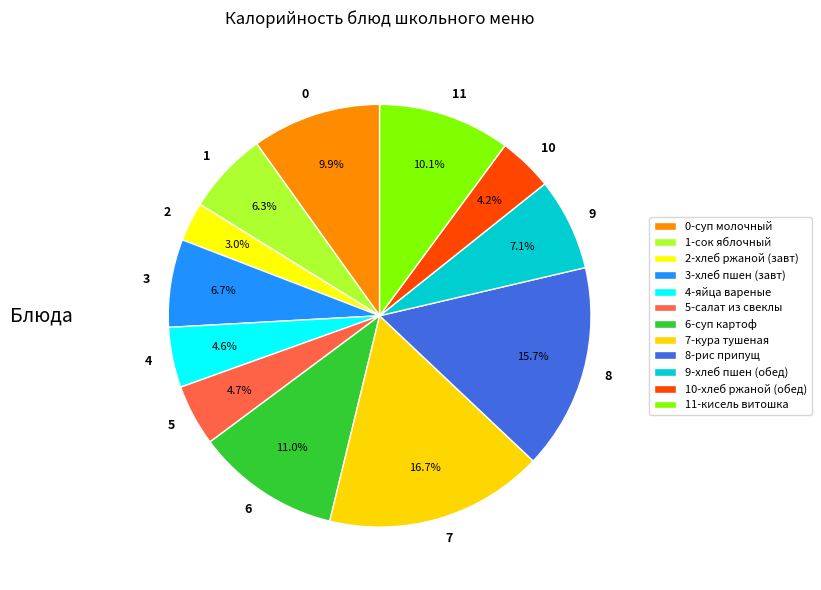

To the nearest percent, what is the average slice percentage?

8%